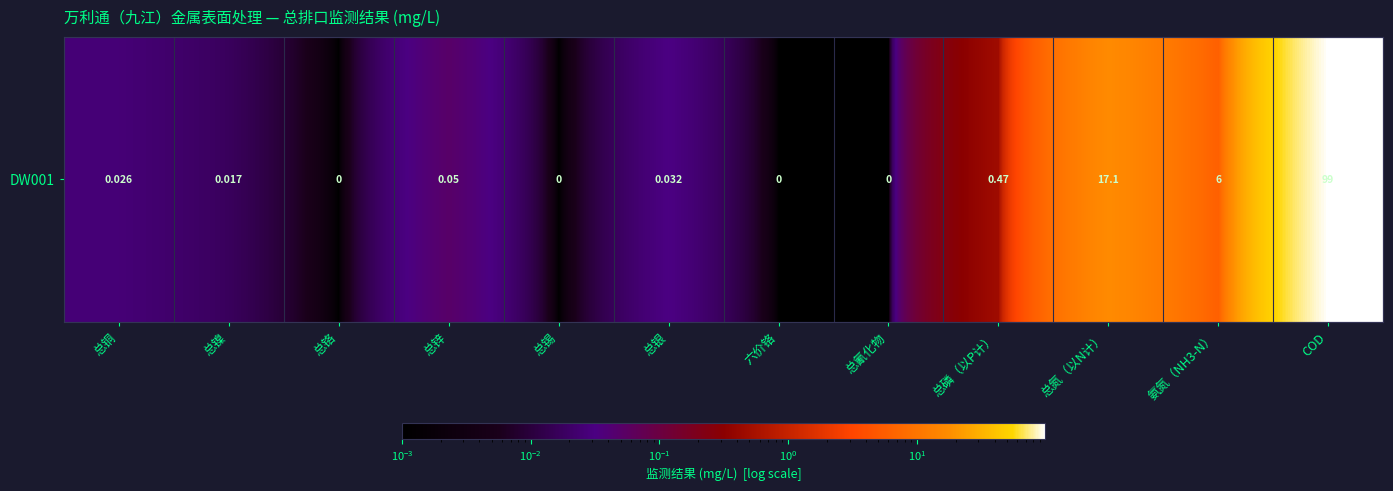

Reading right to left, extract all data points from this chart.

99.0	6.0	17.1	0.5	0.0	0.0	0.0	0.0	0.1	0.0	0.0	0.0